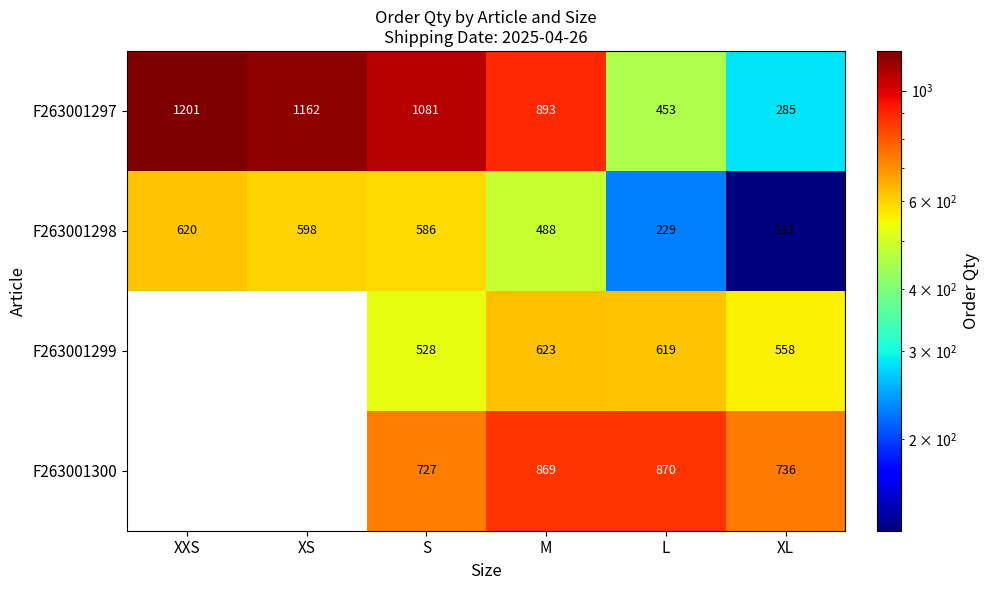

Where is F263001297 nearest to the value 743?

M